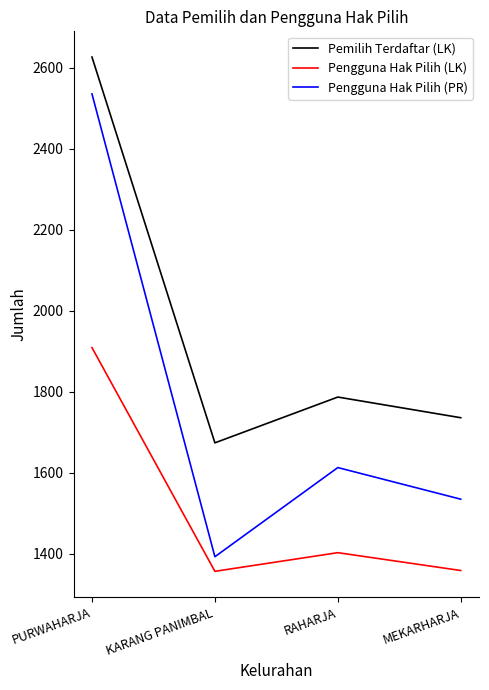

What is the difference between the highest and lowest values at RAHARJA?

384